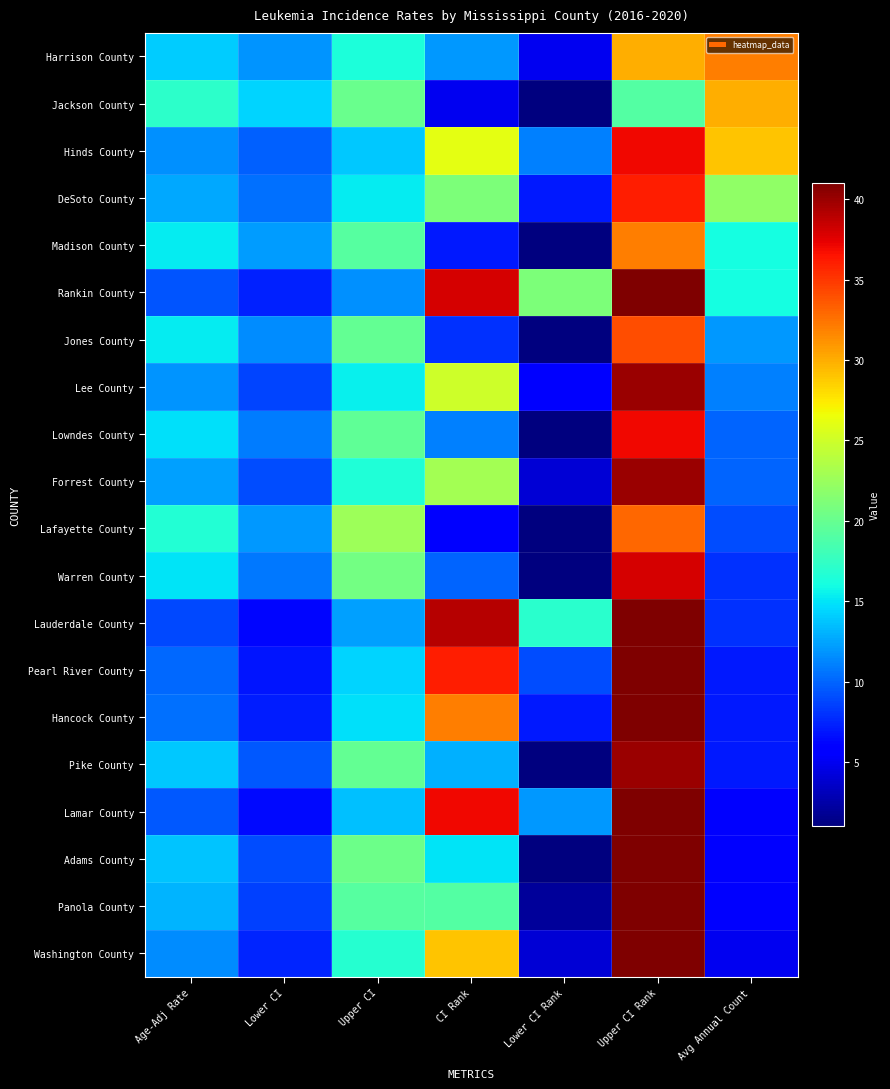

At how many categories does at least one series exceed 15?

6